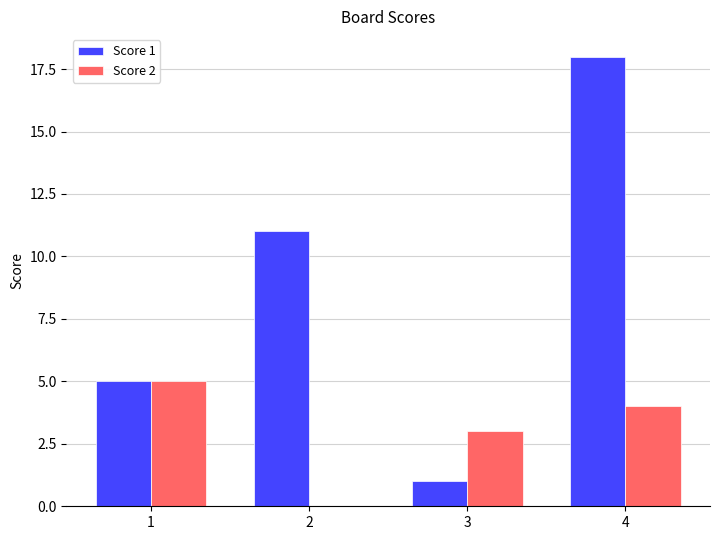

Count the Score 1 values in the range 5 to 18.

3